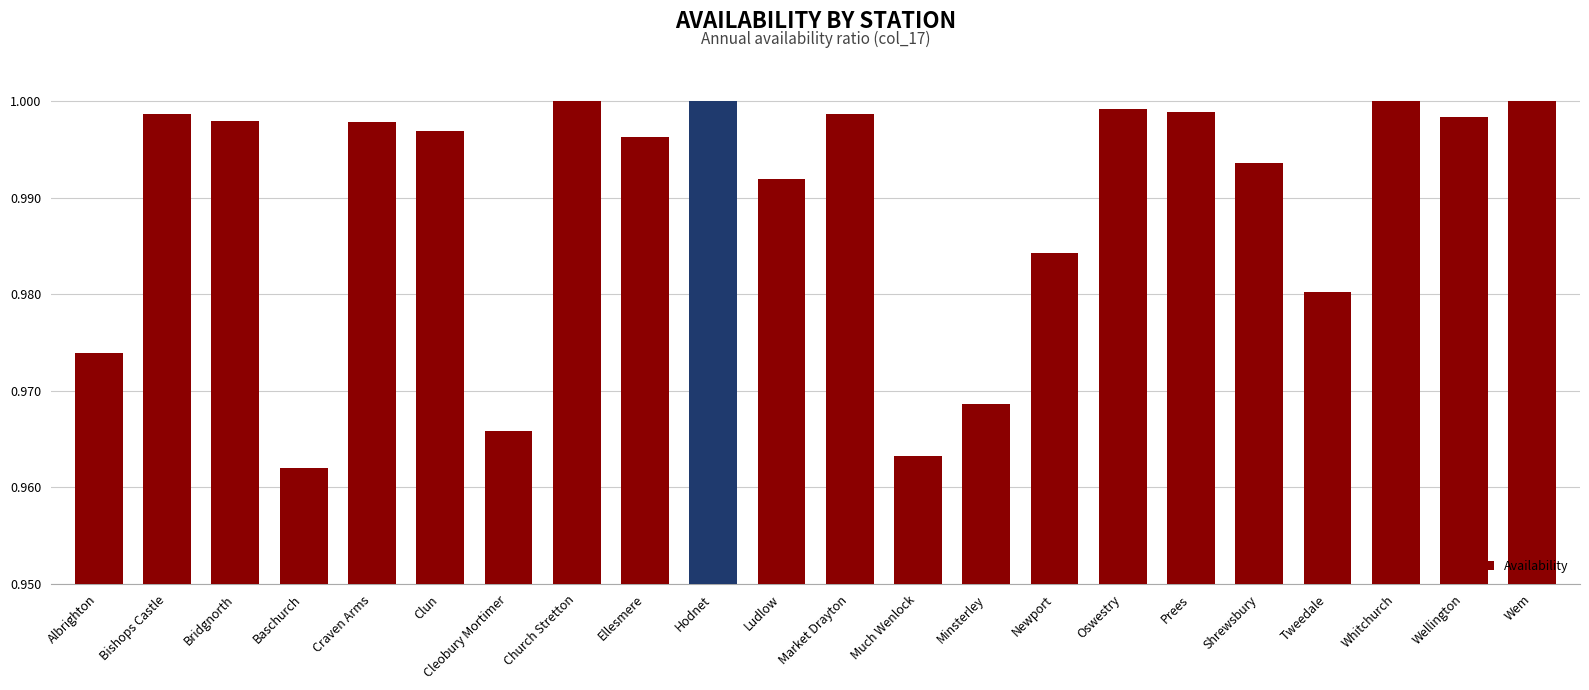

Which category has the lowest value across all series?

Baschurch